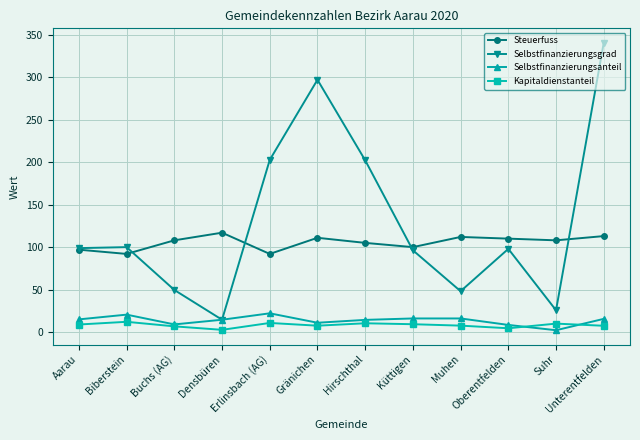

Which series has the largest range (max minus min)?

Selbstfinanzierungsgrad